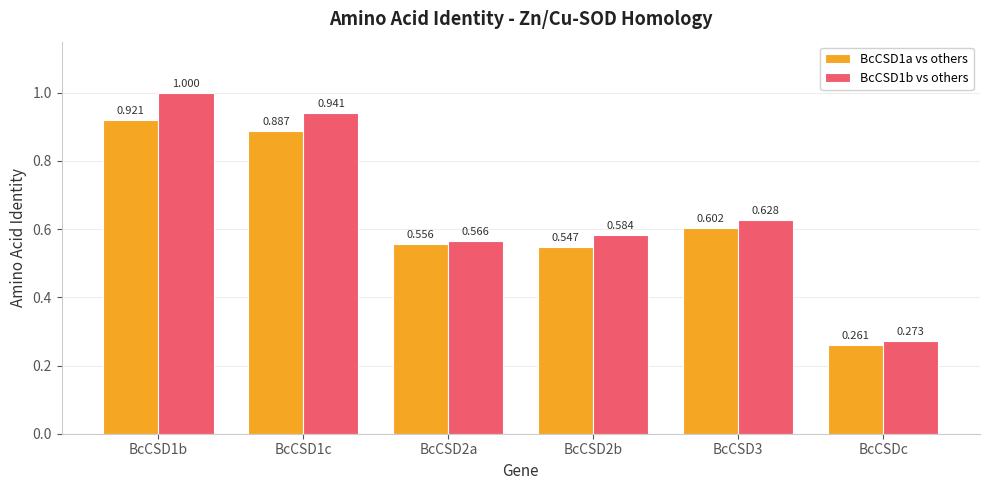

Where is BcCSD1a vs others nearest to the value 0?

BcCSDc